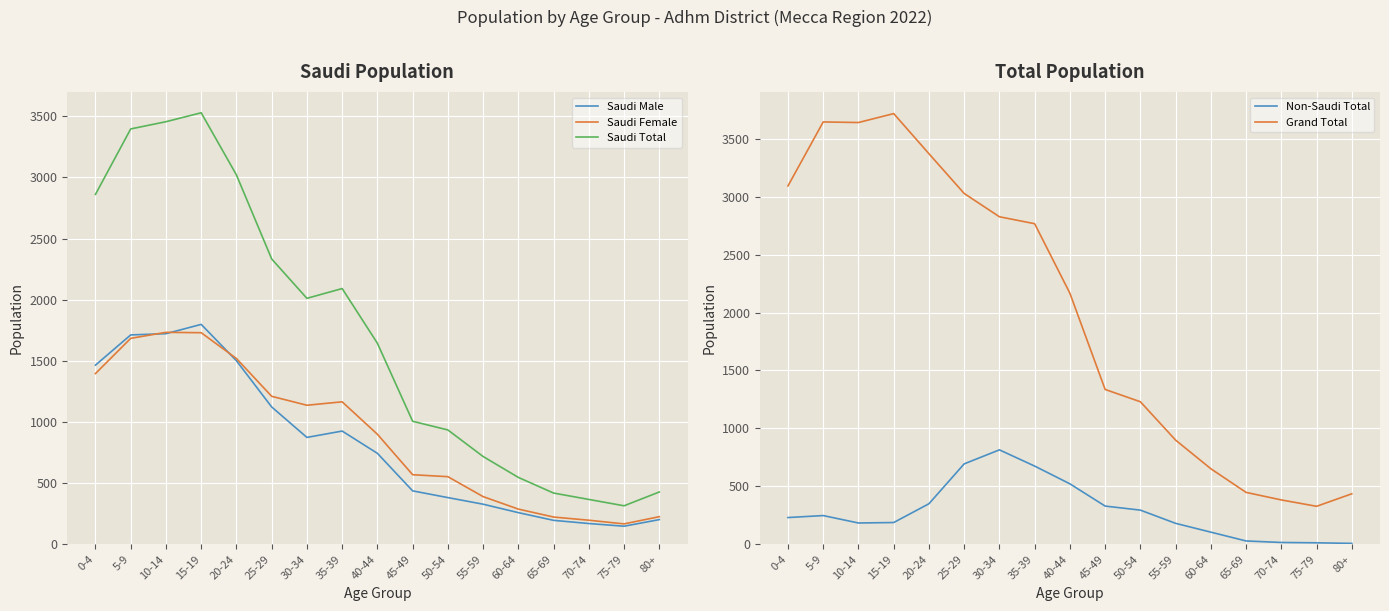

Reading right to left, what are all the values shown in this chart?

Saudi Male: 202	148	170	196	259	328	382	437	744	926	874	1123	1501	1798	1722	1712	1465
Saudi Female: 226	167	197	223	288	390	553	569	900	1165	1137	1210	1519	1730	1733	1684	1396
Saudi Total: 428	315	367	419	547	718	935	1006	1644	2091	2011	2333	3020	3528	3455	3396	2861
Non-Saudi Total: 8	13	16	29	105	181	295	330	522	675	815	694	350	188	184	248	231
Grand Total: 436	328	383	448	652	899	1230	1336	2166	2766	2826	3027	3370	3716	3639	3644	3092